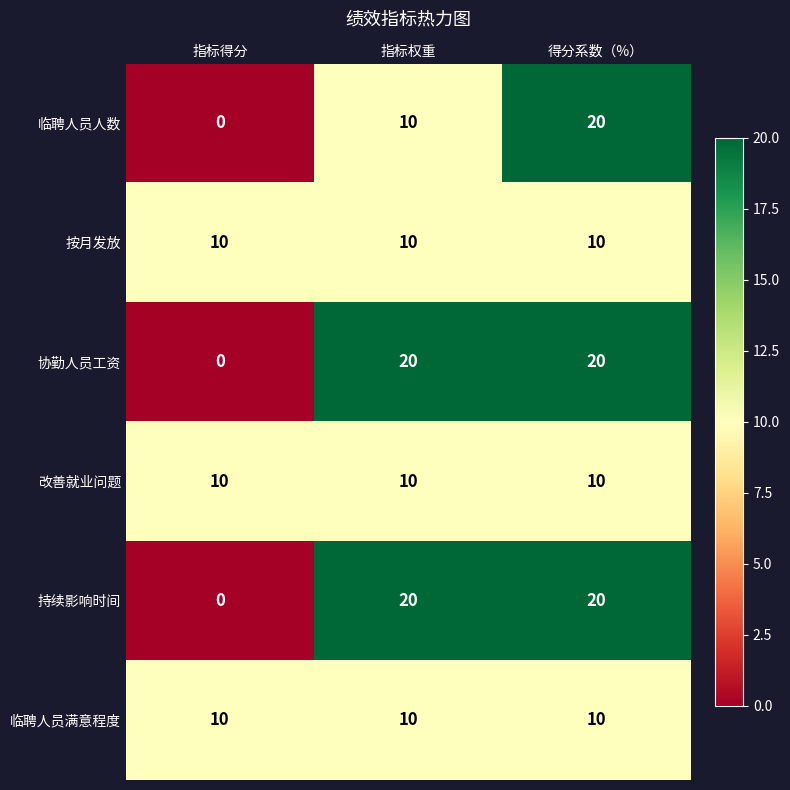

Reading left to right, extract all data points from this chart.

临聘人员人数: 指标得分=0	指标权重=10	得分系数（%）=20
按月发放: 指标得分=10	指标权重=10	得分系数（%）=10
协勤人员工资: 指标得分=0	指标权重=20	得分系数（%）=20
改善就业问题: 指标得分=10	指标权重=10	得分系数（%）=10
持续影响时间: 指标得分=0	指标权重=20	得分系数（%）=20
临聘人员满意程度: 指标得分=10	指标权重=10	得分系数（%）=10